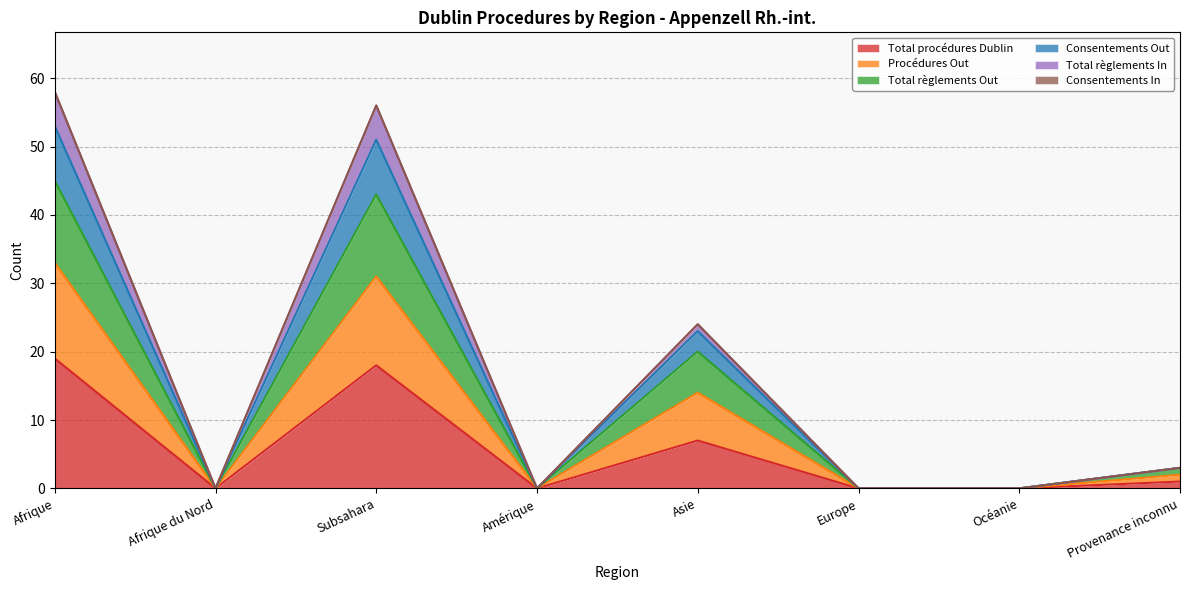

Between Subsahara and Océanie, which is larger?

Subsahara